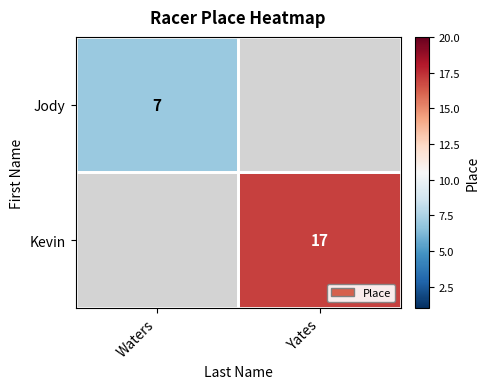

What is the greatest value displayed?

17.0